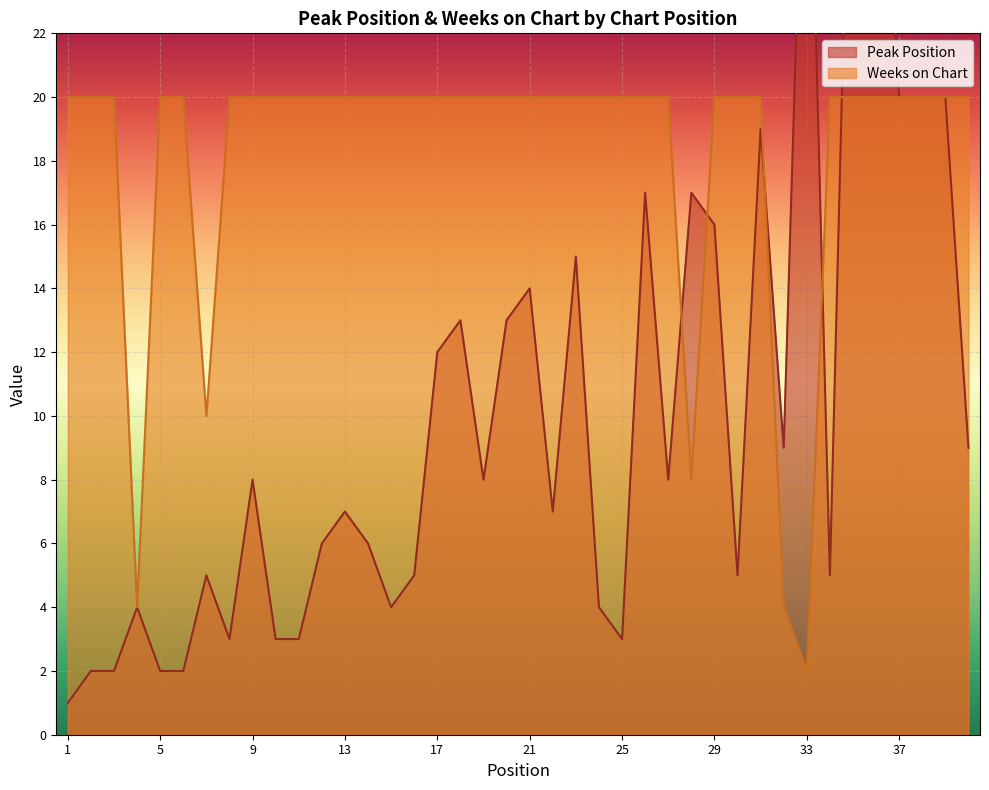

List the labels in order of Peak Position value, largest first.

35, 33, 36, 37, 38, 39, 31, 26, 28, 29, 23, 21, 18, 20, 17, 32, 40, 9, 19, 27, 13, 22, 12, 14, 7, 16, 30, 34, 4, 15, 24, 8, 10, 11, 25, 2, 3, 5, 6, 1